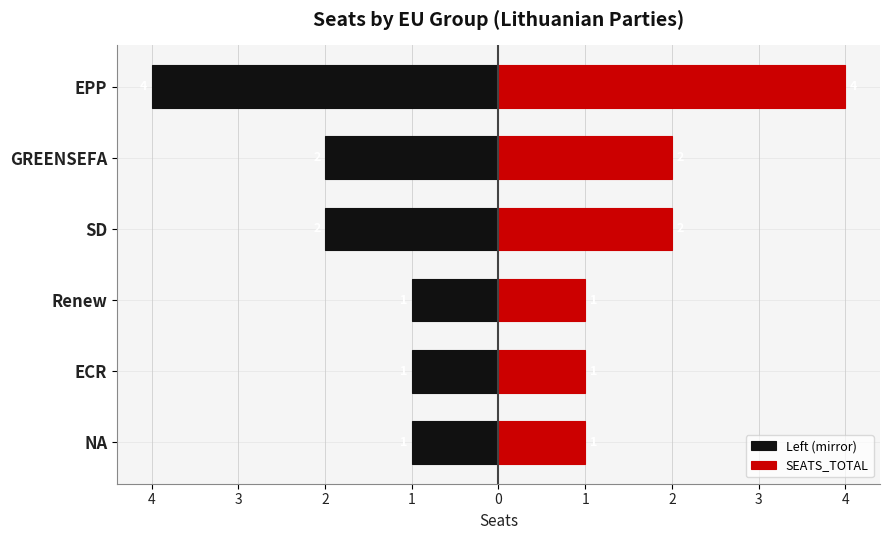

The Left (mirror) series shows -1 at SD. True or false?

False